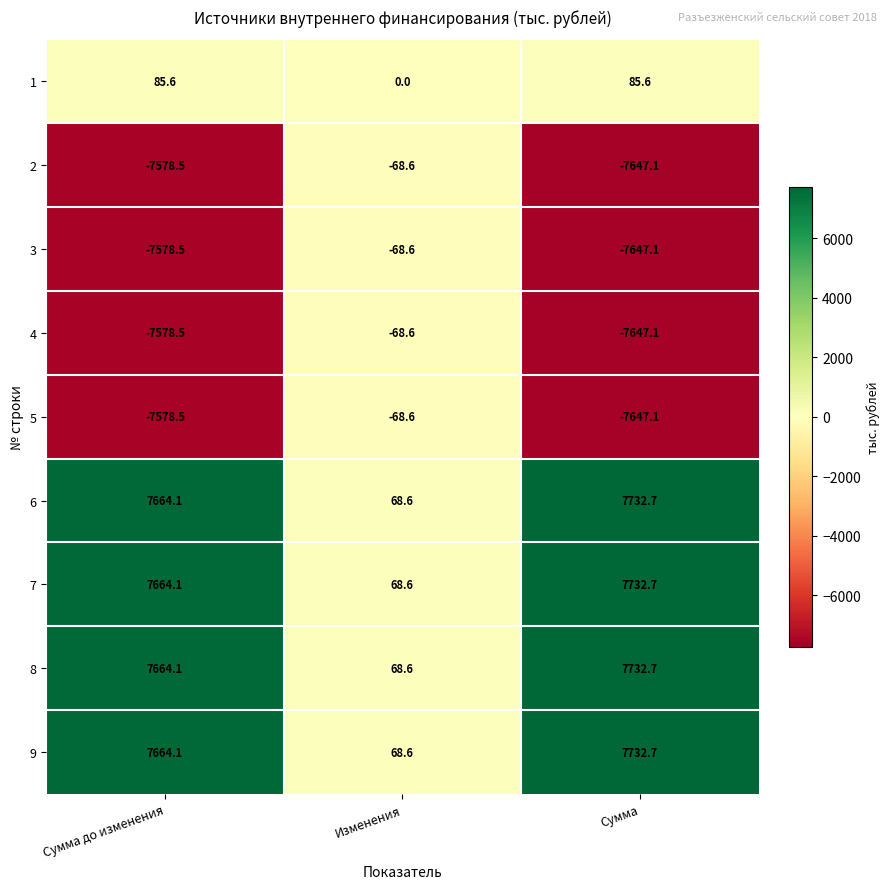

What is the spread (max minus min) of values at Сумма до изменения?

15242.6